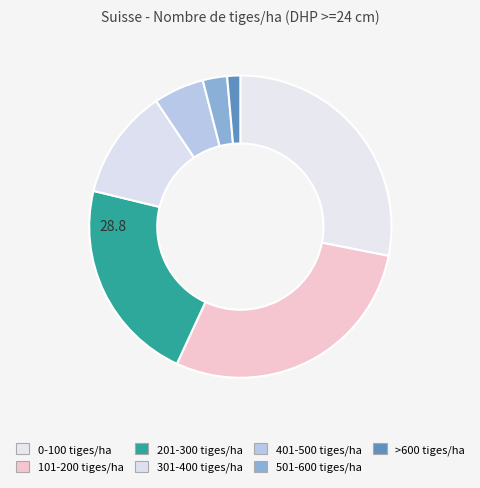

The 101-200 tiges/ha slice represents 21% of the pie. True or false?

False